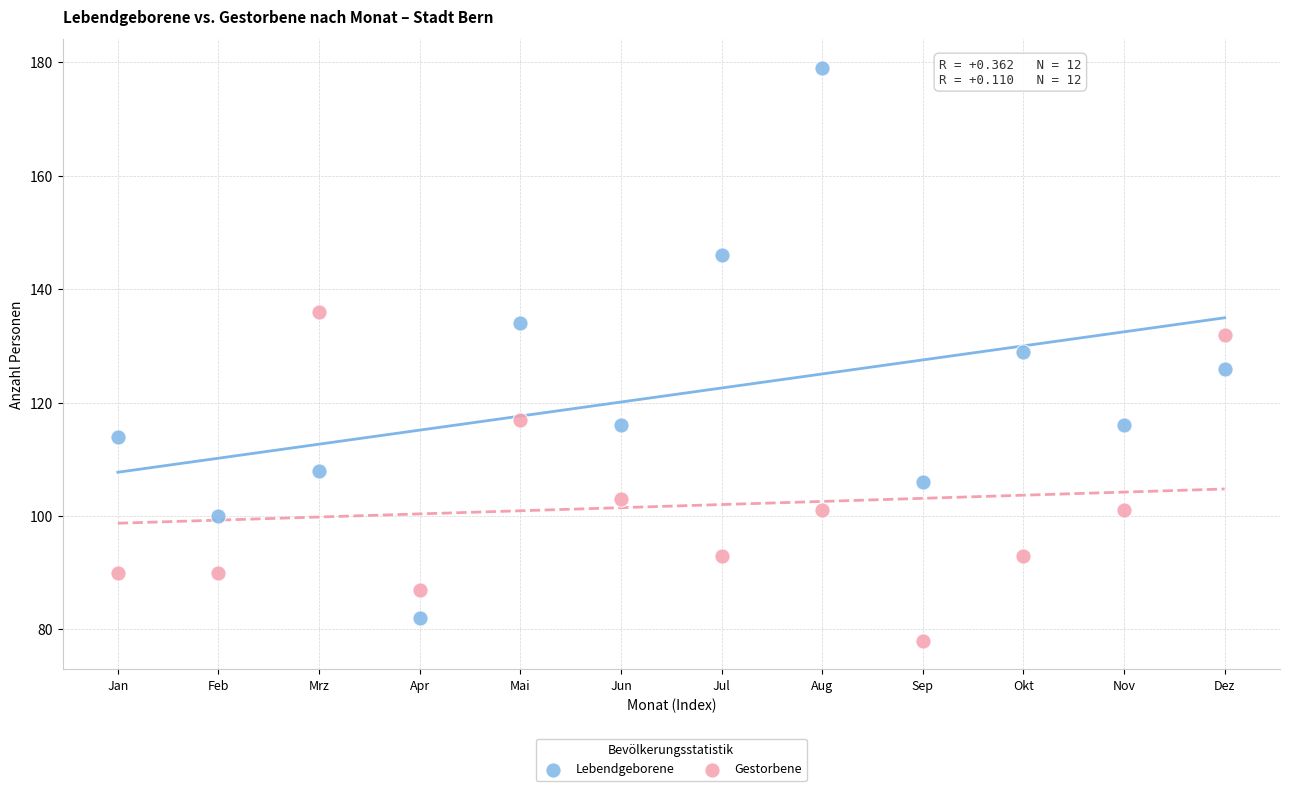

What is the X range (max minus min) for the scatter plot?

11